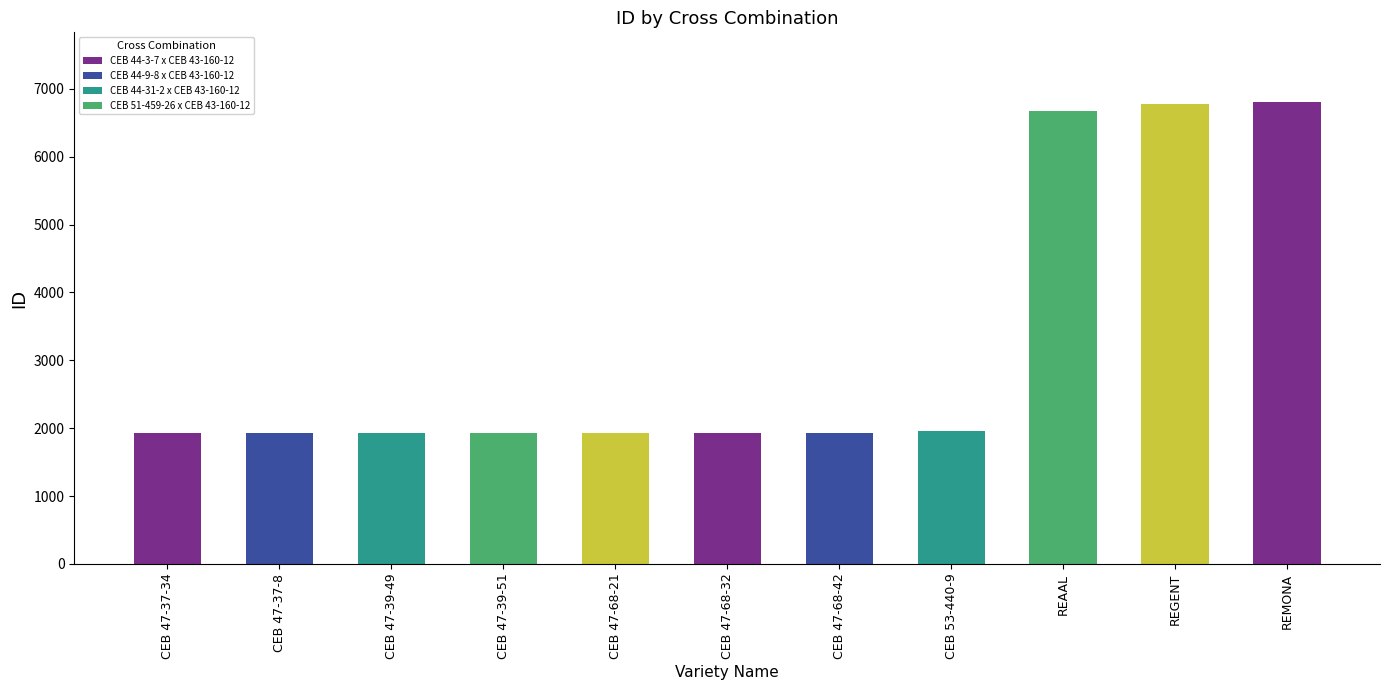

What is the label of the 7th bar from the right?

CEB 47-68-21